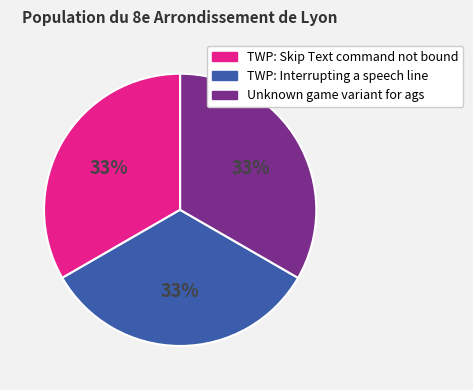

Is the sum of Unknown game variant for ags and TWP: Skip Text command not bound greater than half?

Yes